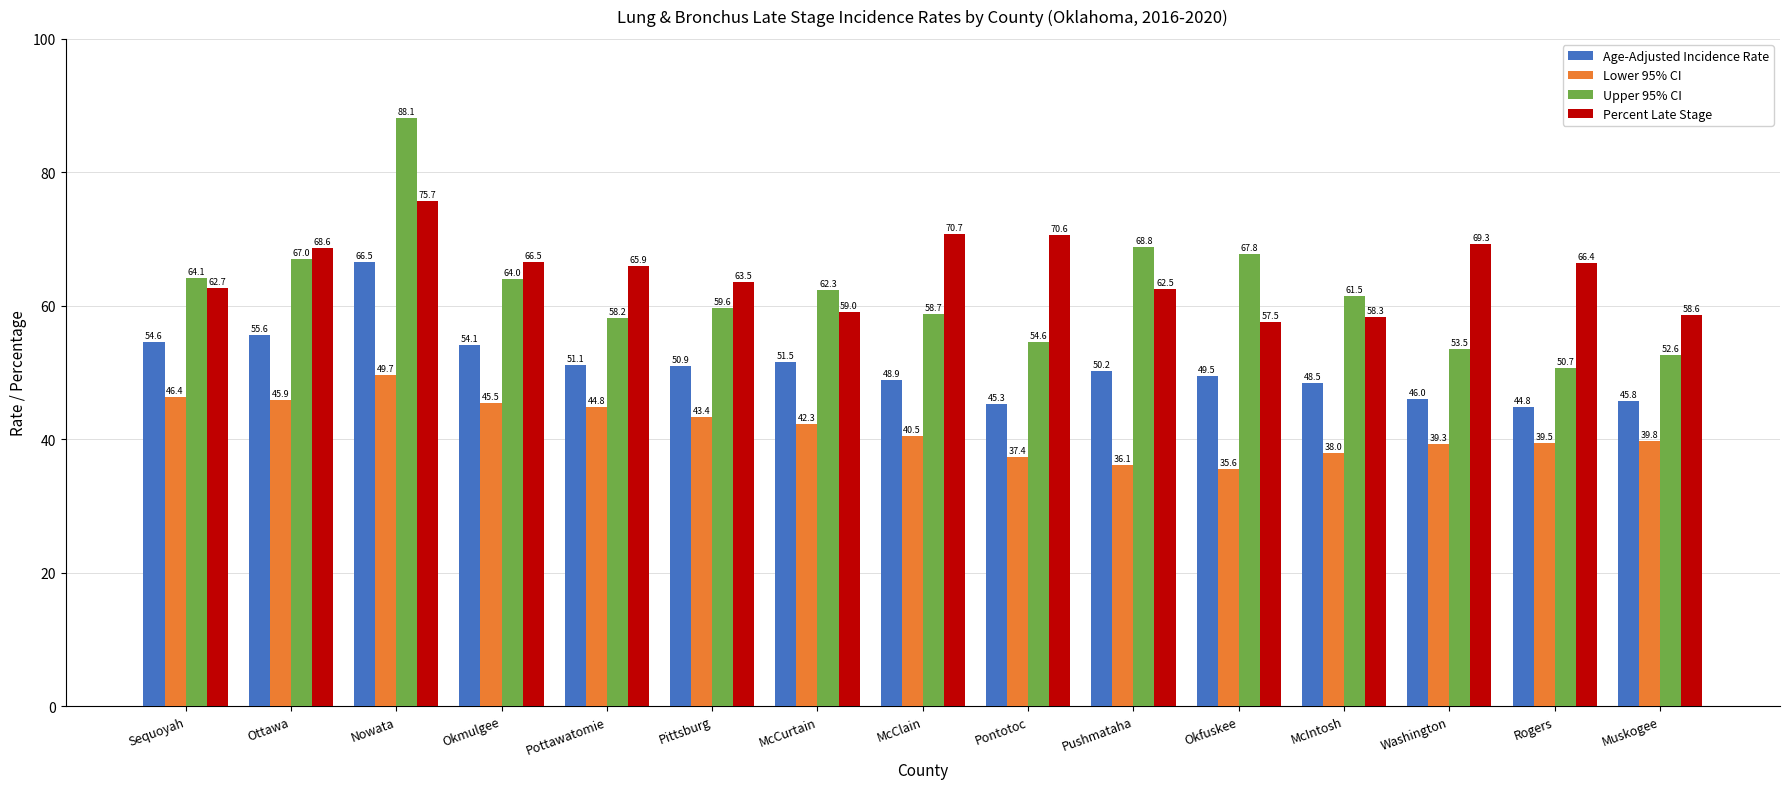

What is the difference between the highest and lowest values at Pushmataha?

32.7